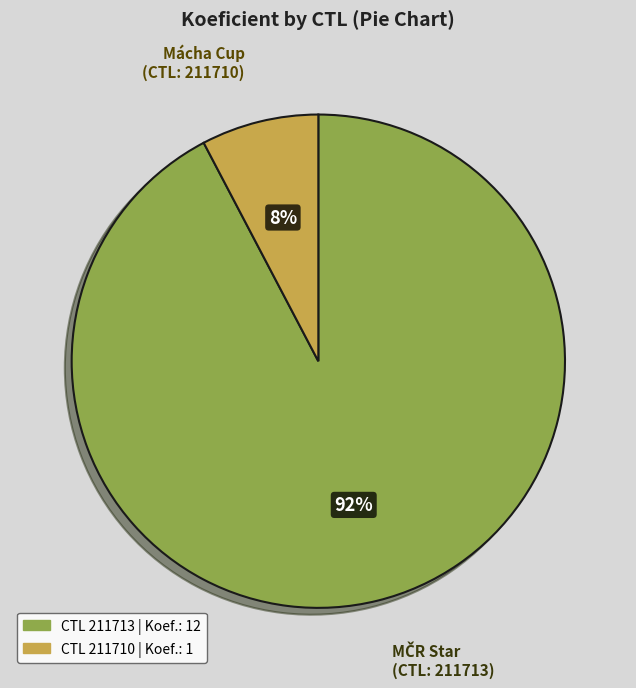

To the nearest percent, what is the average slice percentage?

50%